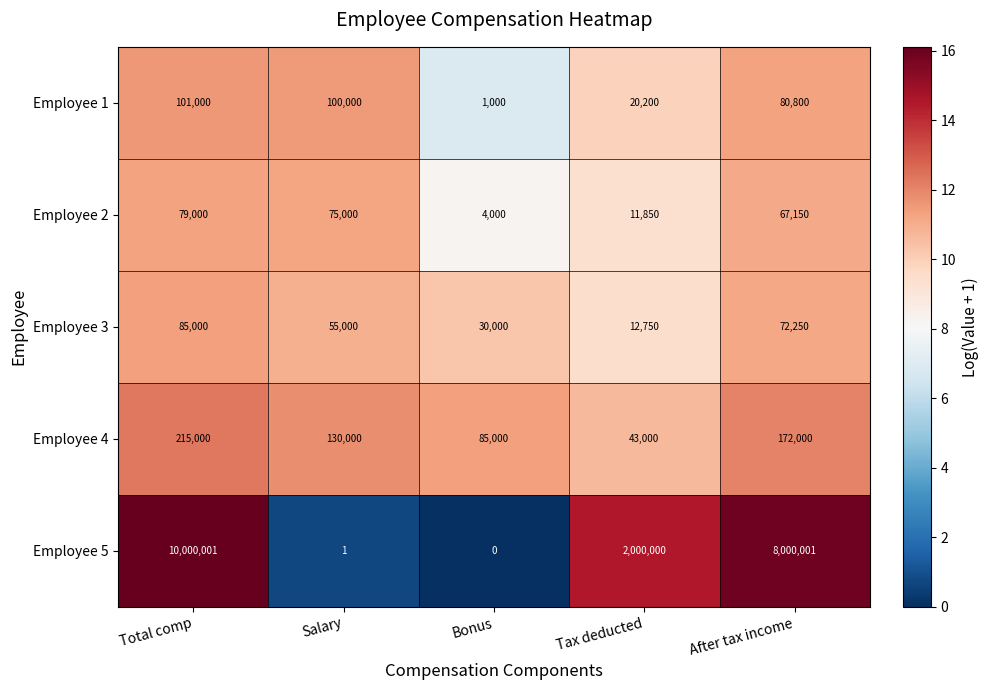

Which label corresponds to the largest value in the chart?

Total comp